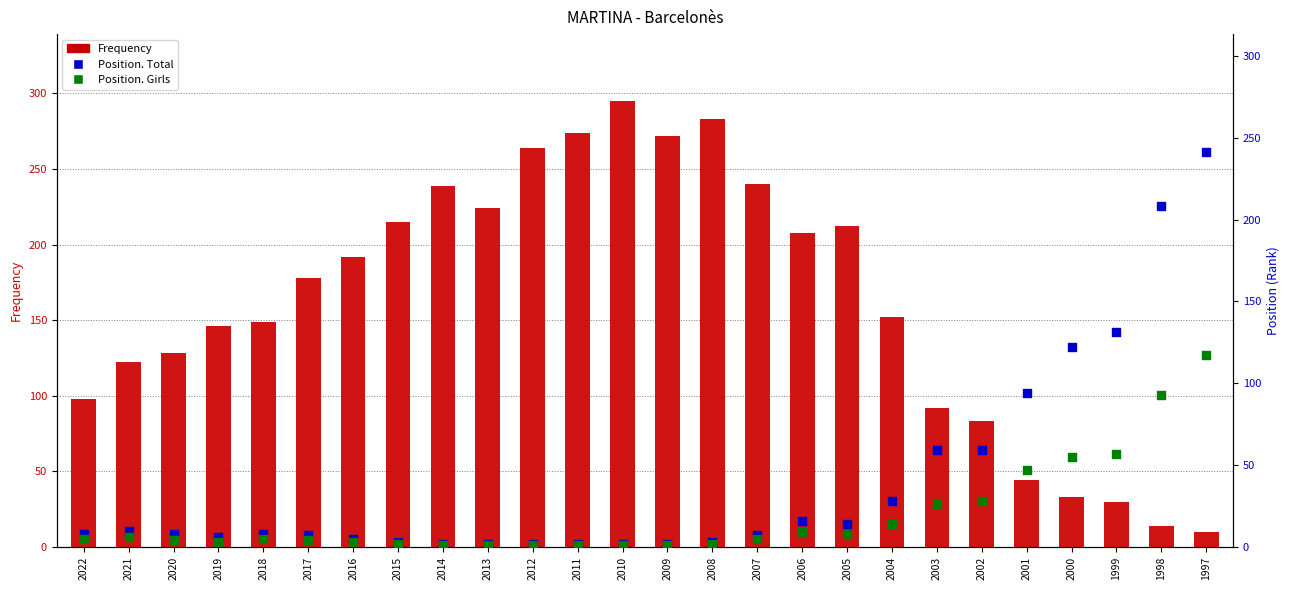

At how many categories does at least one series exceed 100?

22